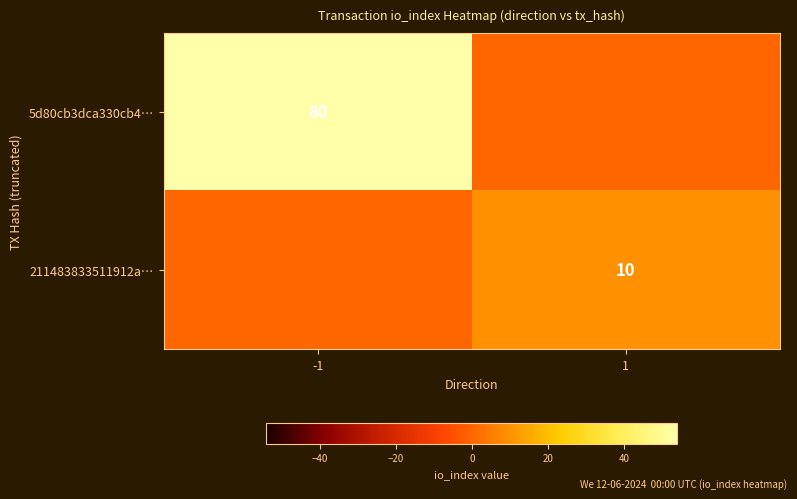

True or false: 211483833511912a… has a value of 10 at 1.

True